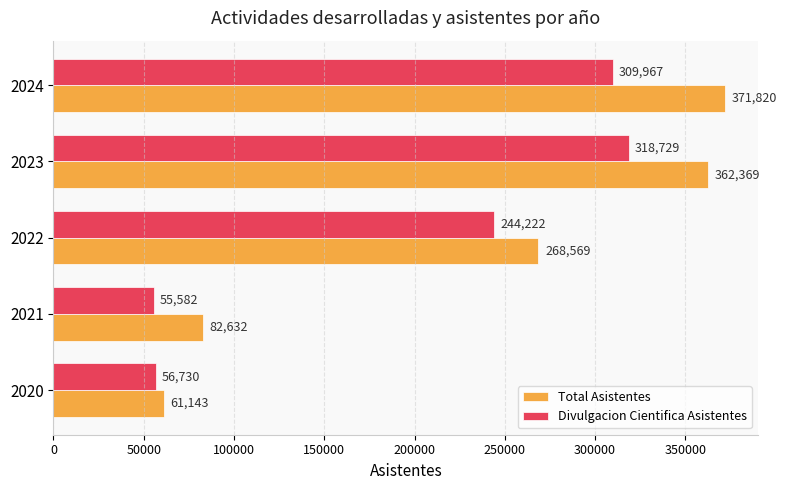

Read the Divulgacion Cientifica Asistentes value at 2022.

244222